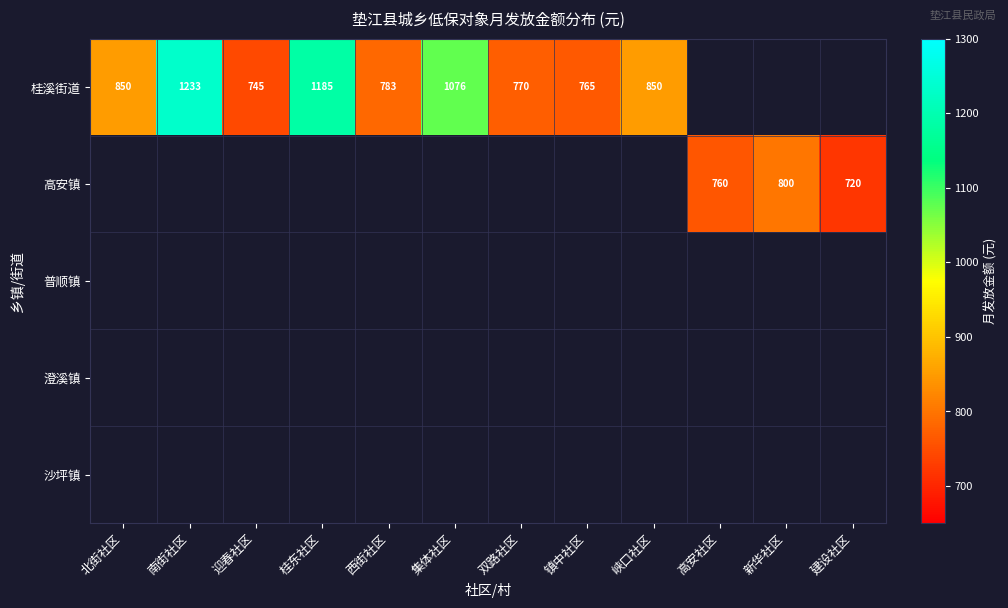

List the series in order of their peak value, highest first.

桂溪街道, 高安镇, 普顺镇, 澄溪镇, 沙坪镇